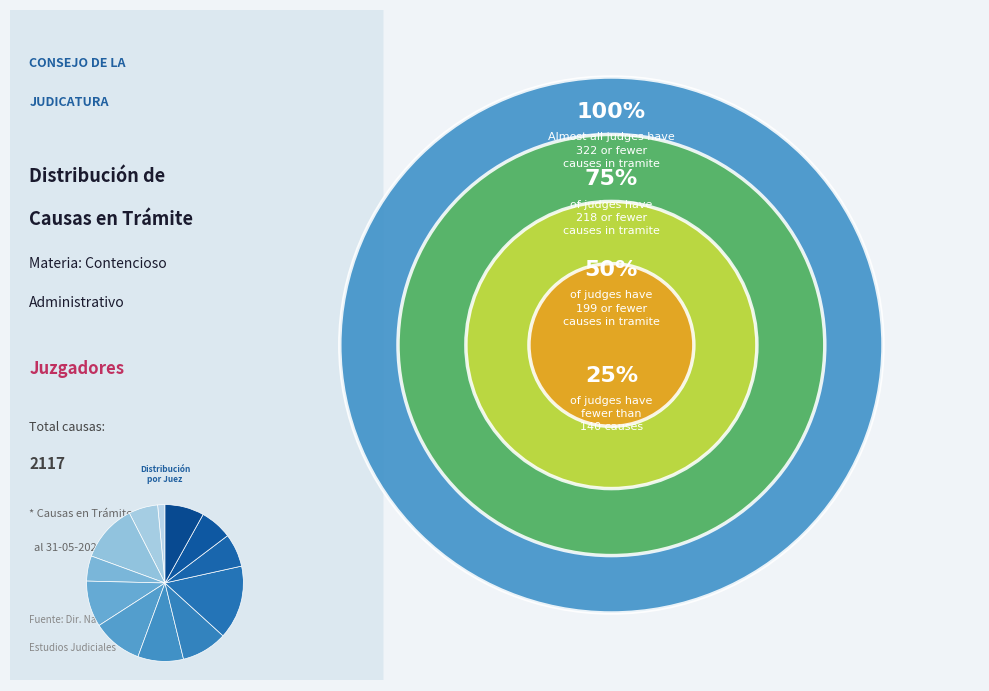

How many slices are in this pie chart?

12